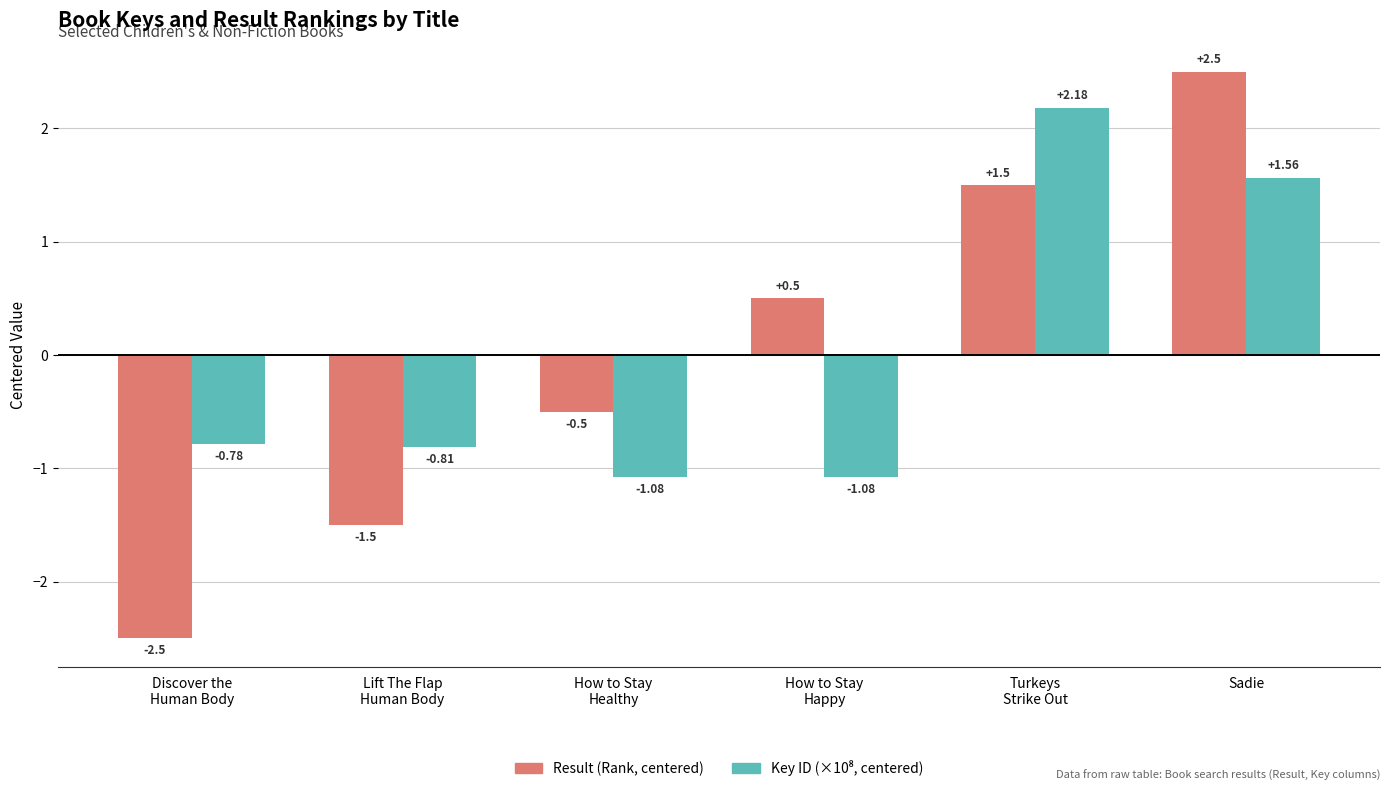

At which label does Result (Rank, centered) reach its peak?

Sadie